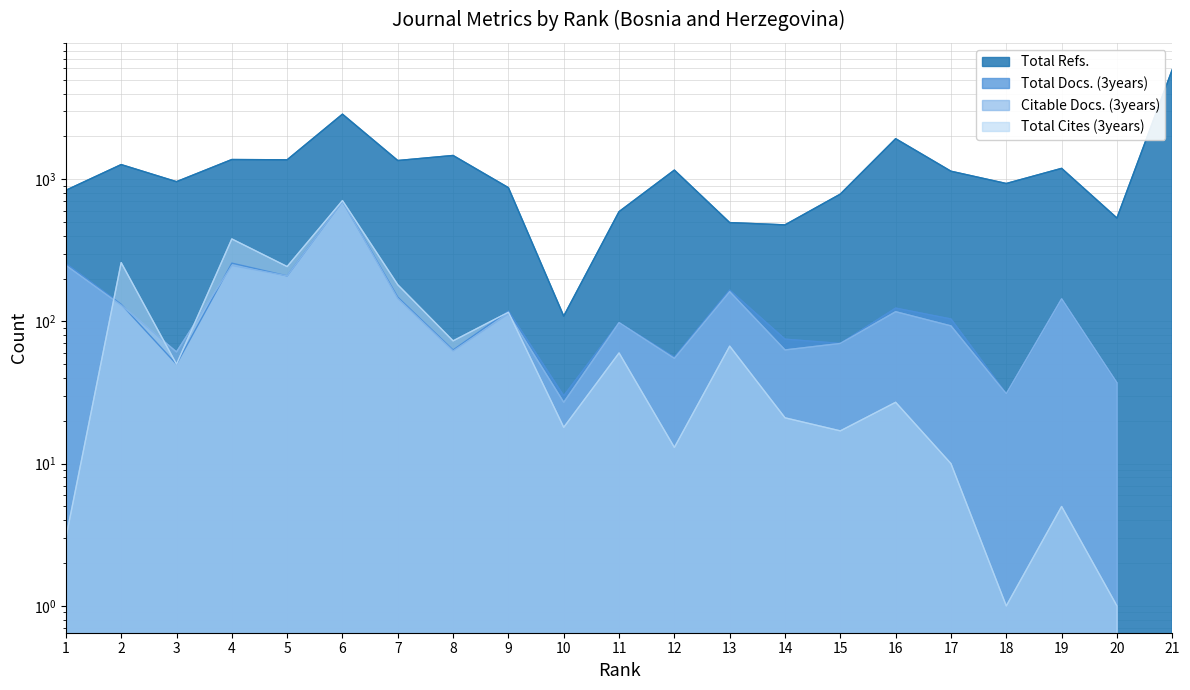

What is the difference between the Citable Docs. (3years) values at 12 and 20?

18